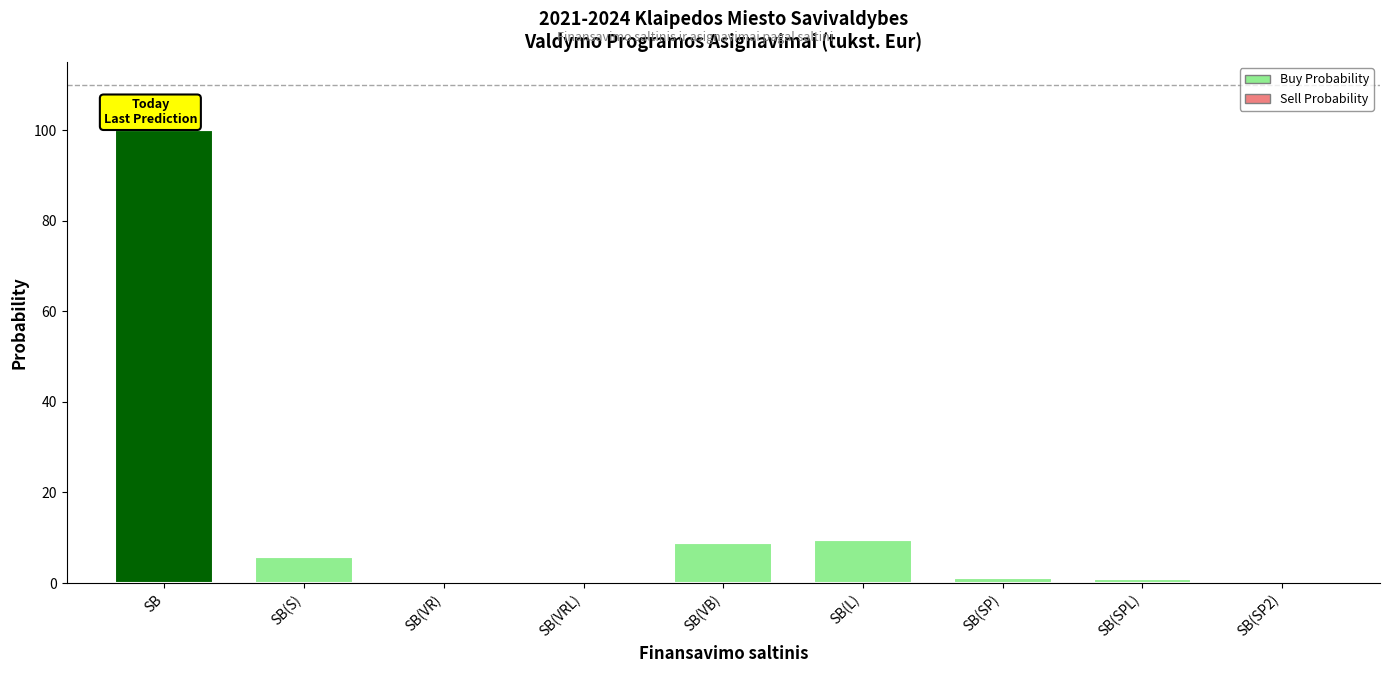

What is the maximum value shown in the chart?

100.0